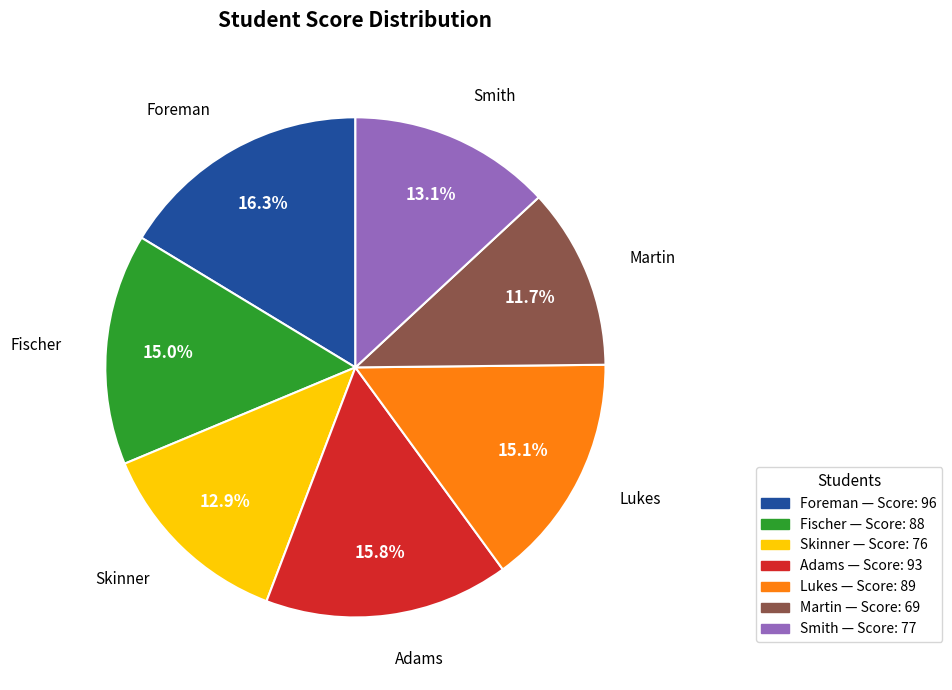

To the nearest percent, what is the combined percentage of Fischer and Adams?

31%